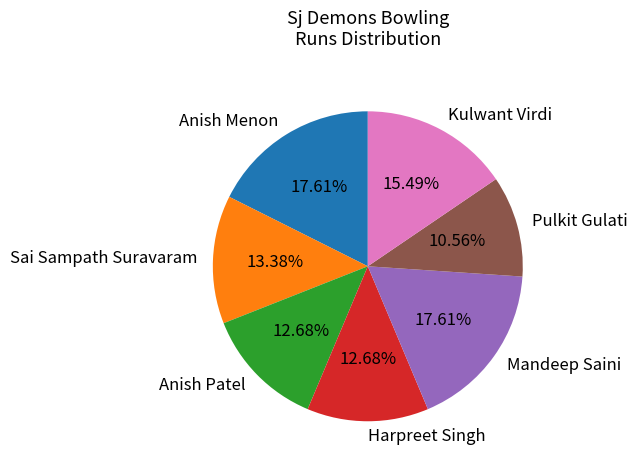

How much of the chart is everything except Sai Sampath Suravaram?

86.6%